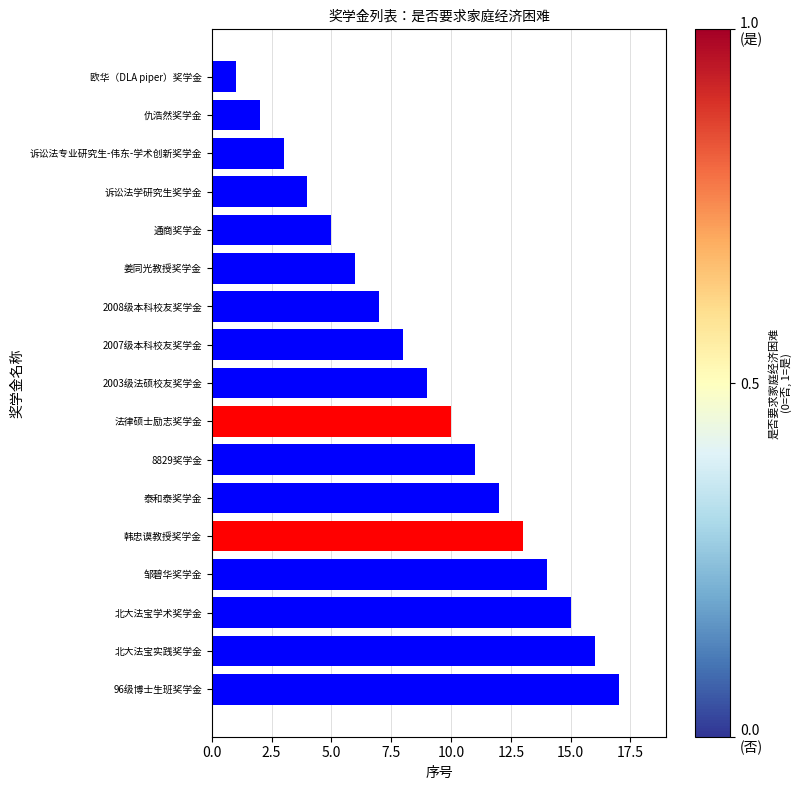

What is the greatest value displayed?

17